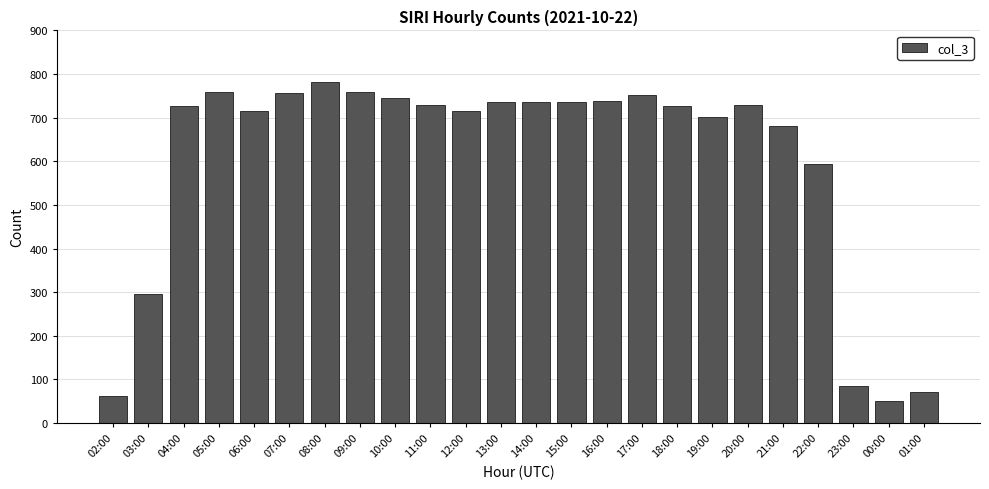

How many distinct data groups are displayed?

1